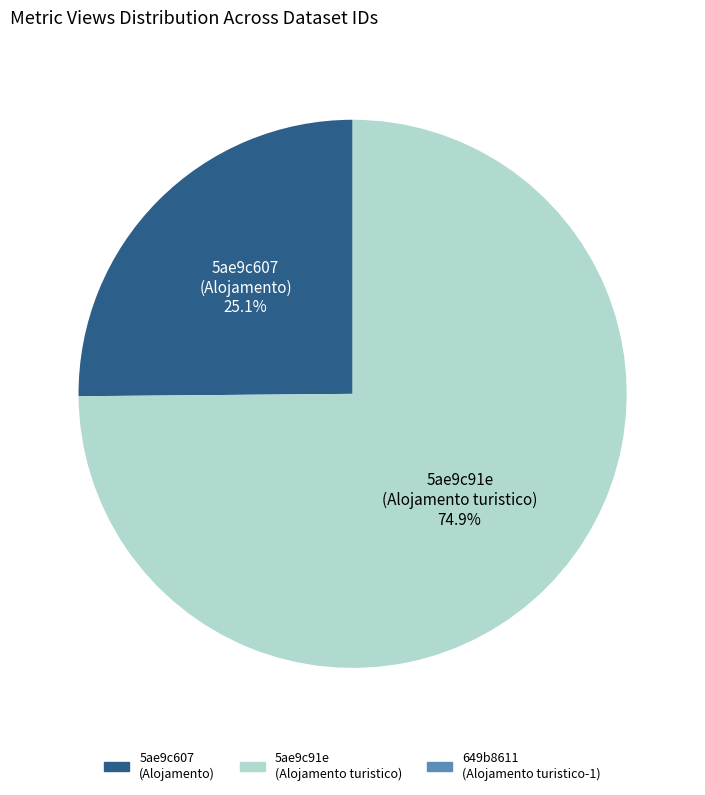

Which category accounts for the majority?

5ae9c91e (Alojamento turistico)